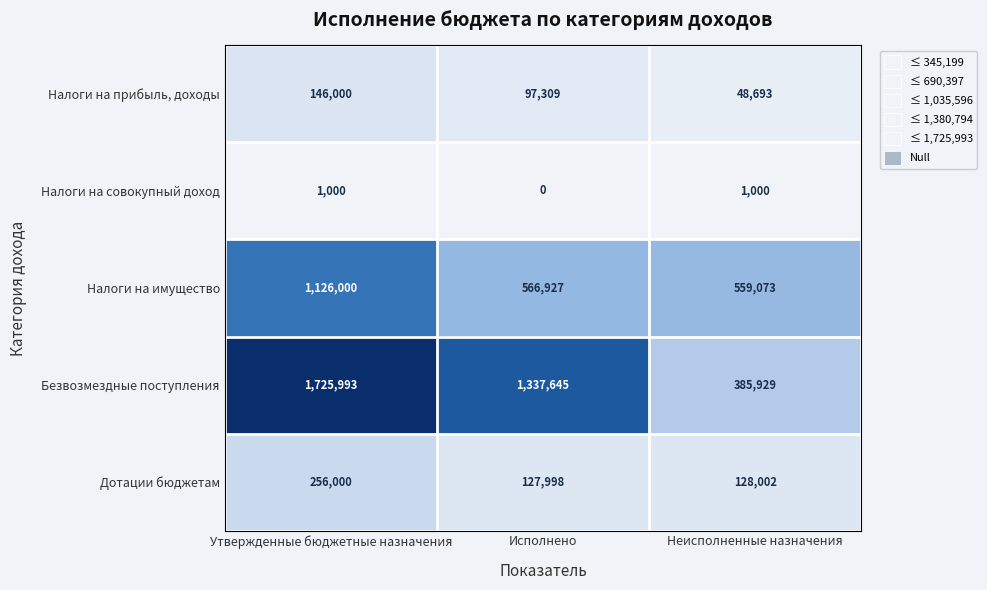

Rank the categories by Дотации бюджетам value from highest to lowest.

Утвержденные бюджетные назначения, Неисполненные назначения, Исполнено